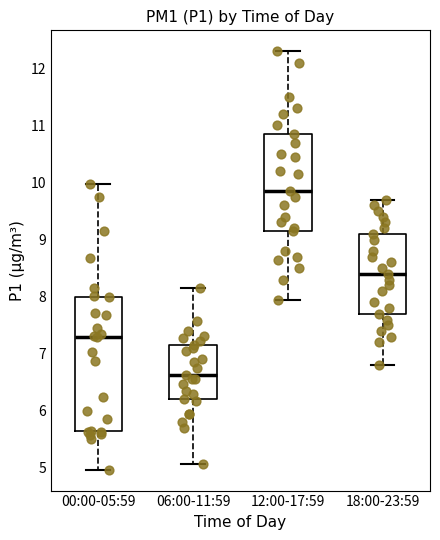

Where does the median line of the box for 00:00-05:59 sit on the y-axis? The values are not printed on the chart, so give them approximately, as read against the axis.

7.3